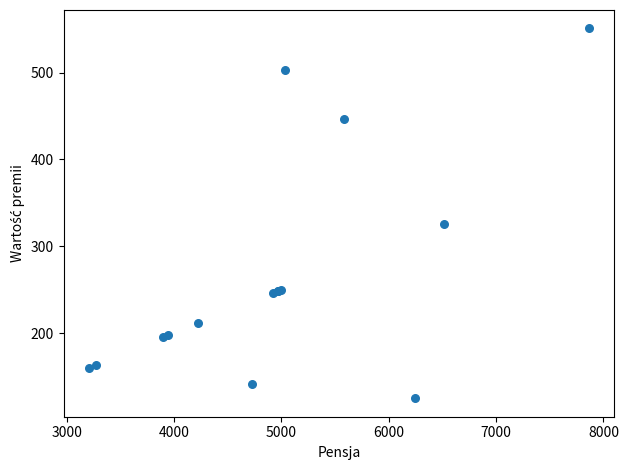

What Y value in the scatter plot is closest to 337?

325.5